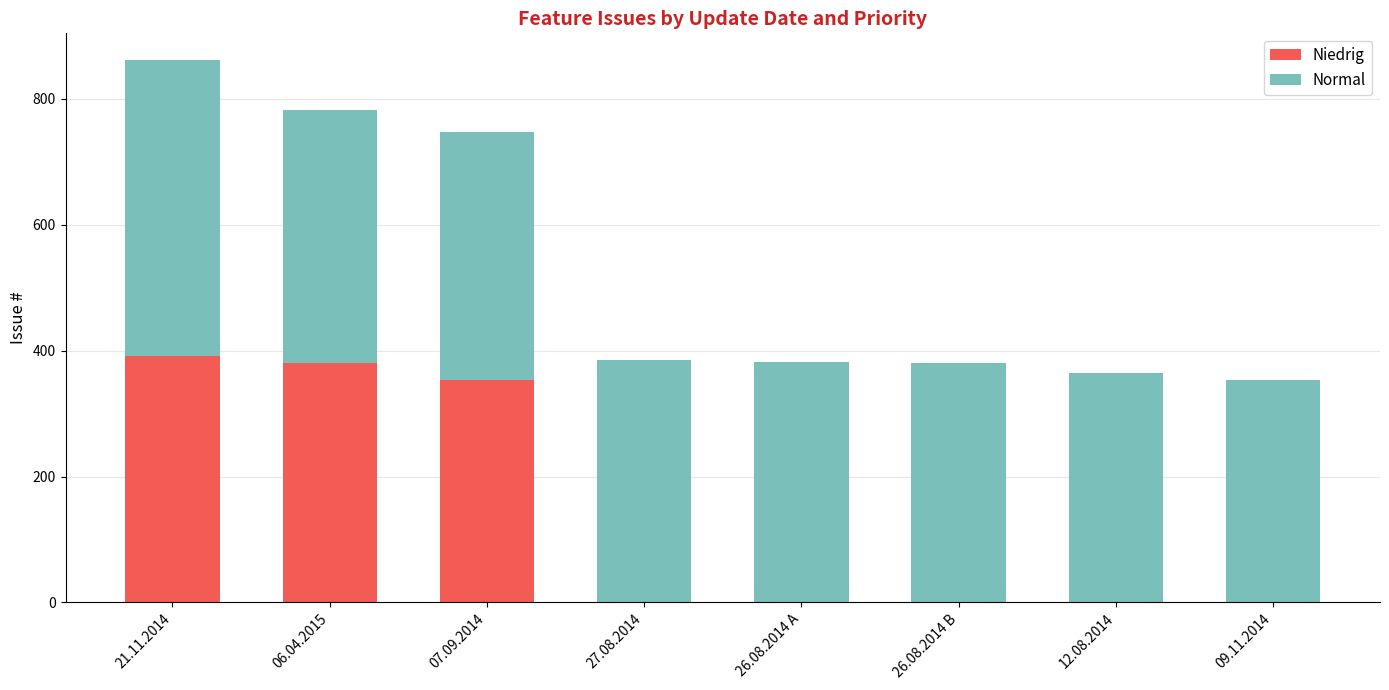

What is the total value across all series at 07.09.2014?

747